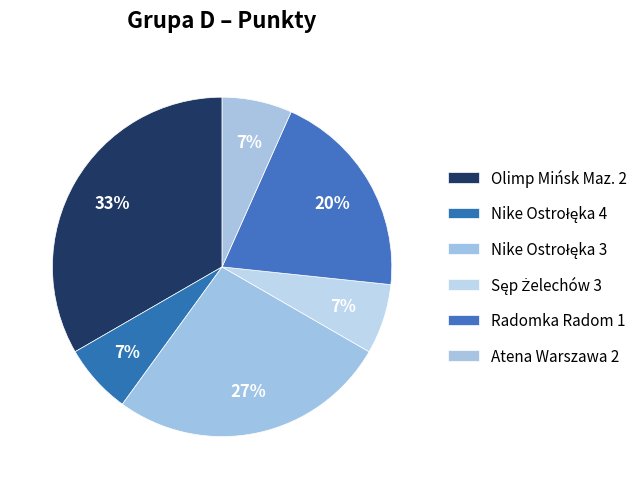

How much of the chart is everything except Nike Ostrołęka 3?

73.3%